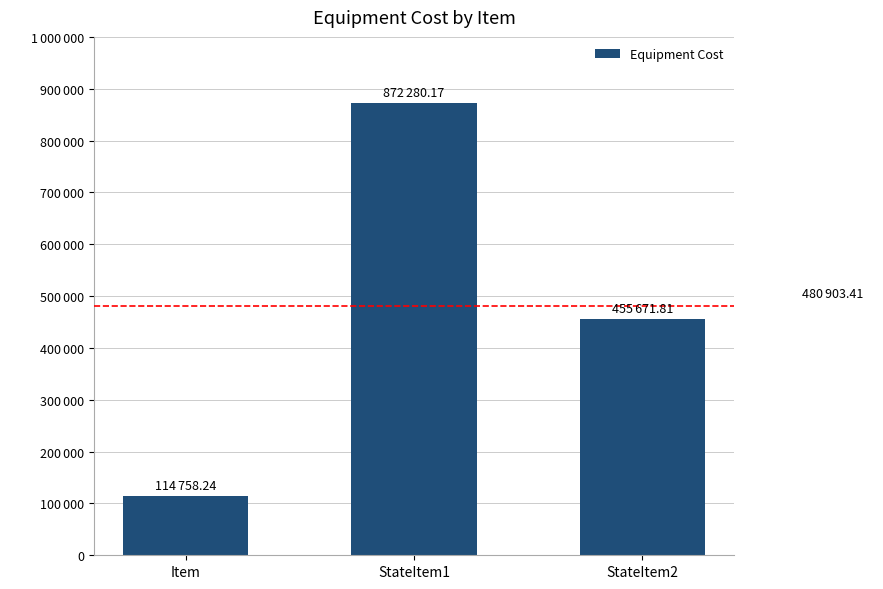

What is the difference between the second highest and minimum values?

340913.6